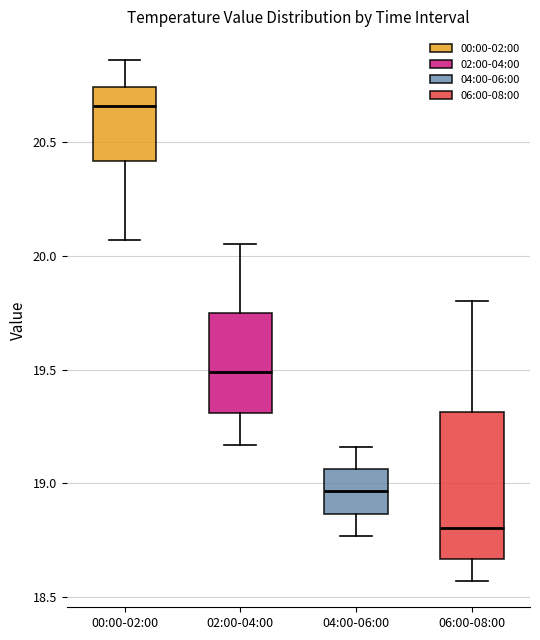

Which box has the lowest median line?

06:00-08:00